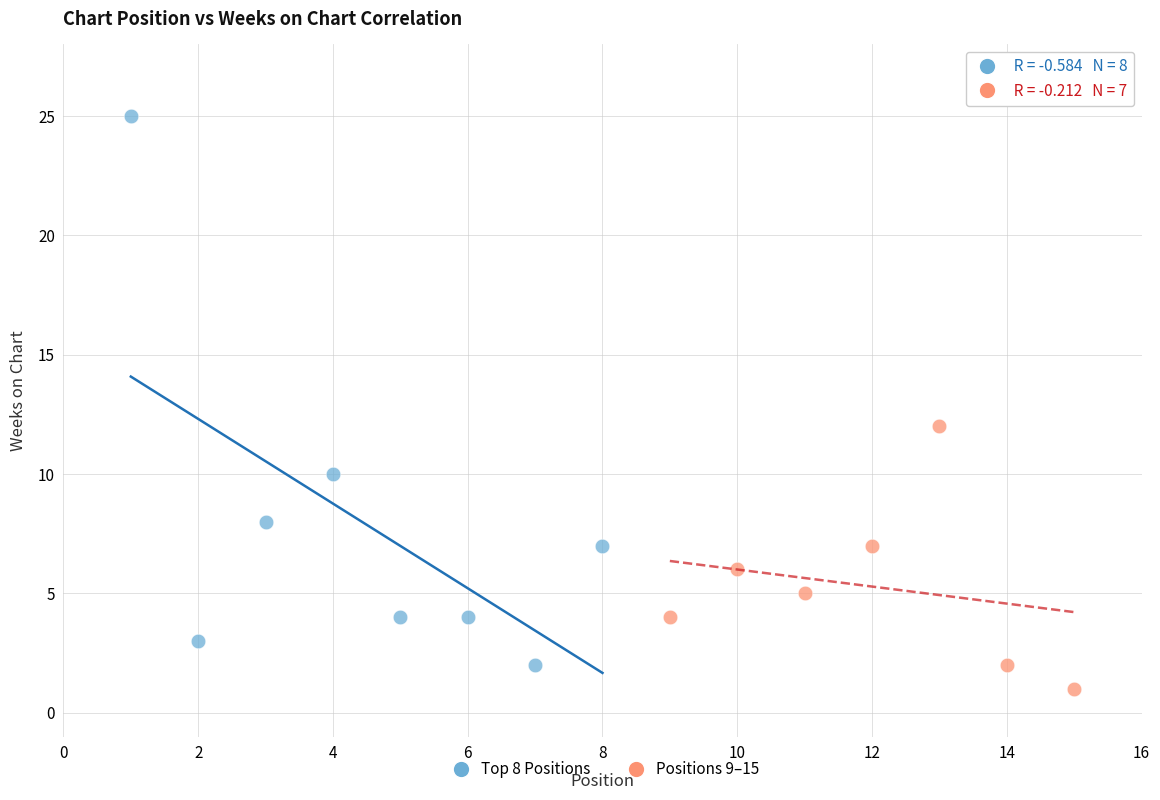

What are all the series names shown in the legend?

Top 8 Positions, Positions 9–15